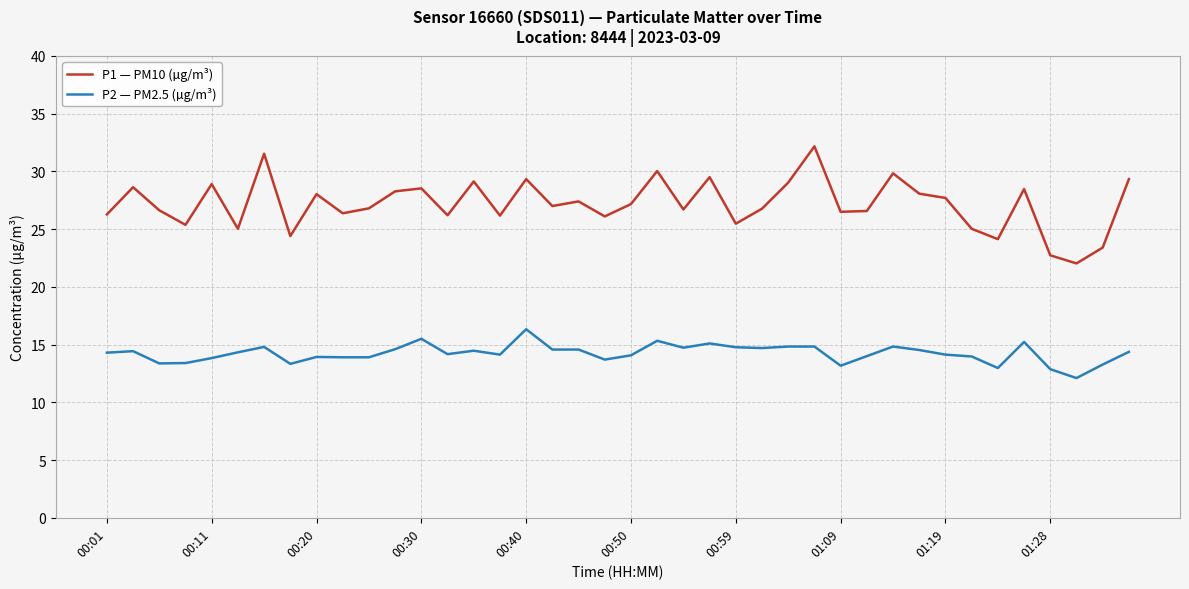

How many lines are shown in the chart?

2